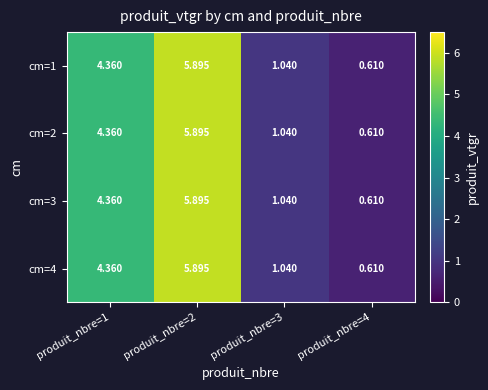

Is the value of cm=4 at produit_nbre=1 greater than the value of cm=2 at produit_nbre=2?

No